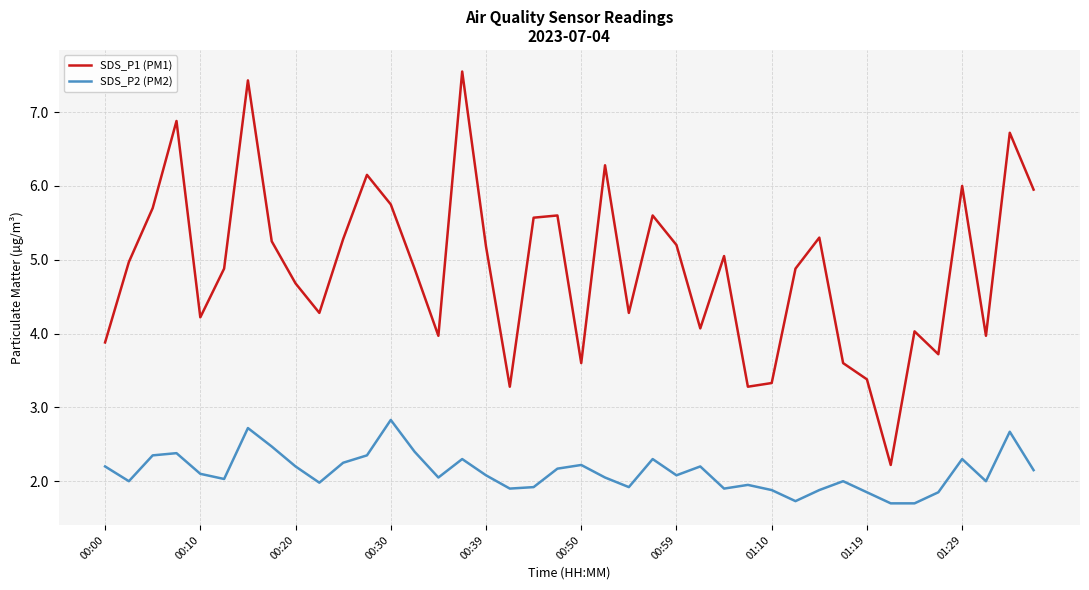

List the series in order of their overall mean, lowest first.

SDS_P2 (PM2), SDS_P1 (PM1)